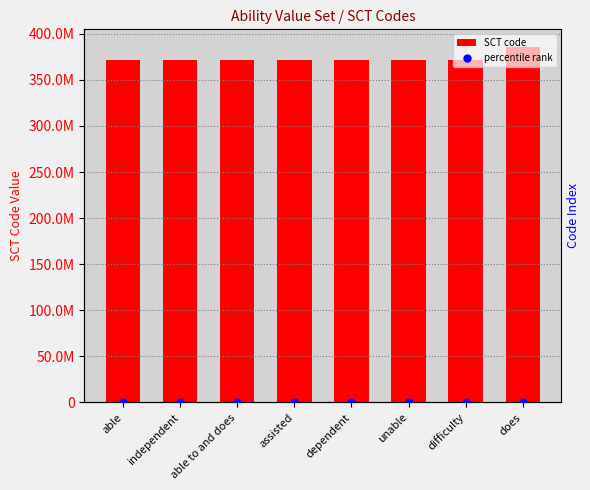

Which series has the largest total across all categories?

SCT code